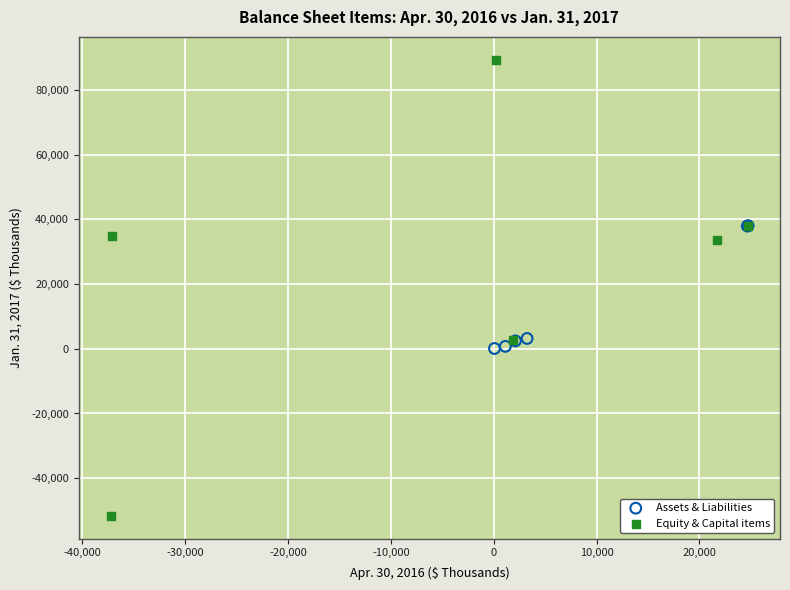

Which series reaches the minimum Y coordinate?

Equity & Capital items